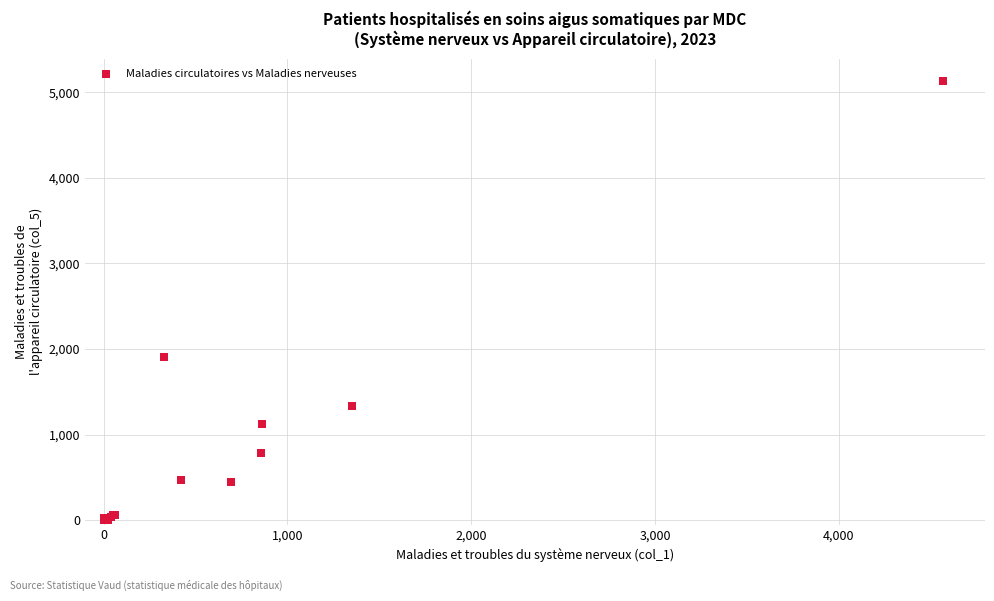

What Y value in the scatter plot is closest to 2567?

1909